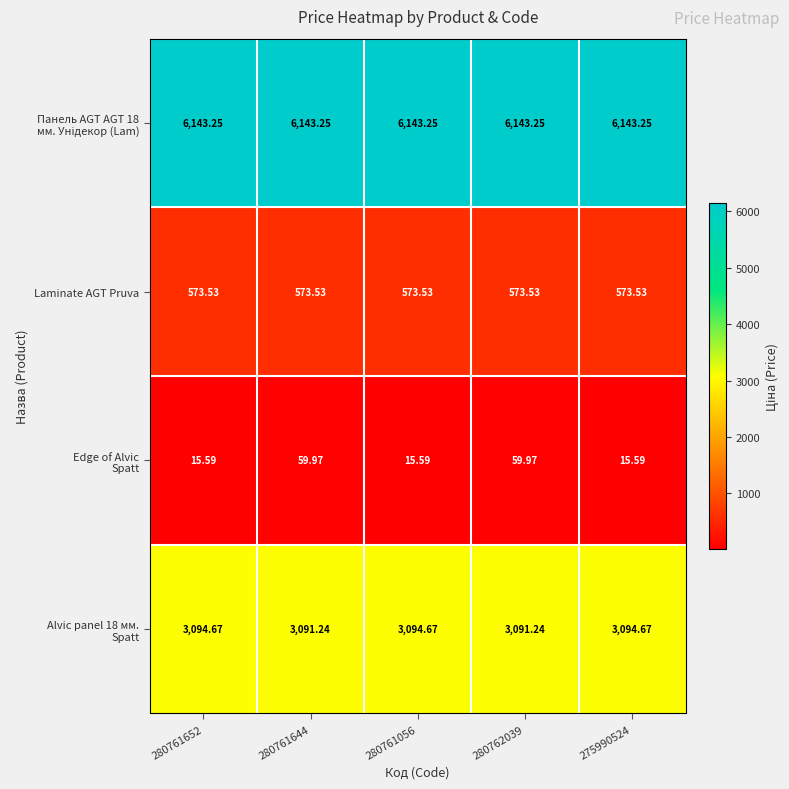

Count the number of data series in this chart.

4